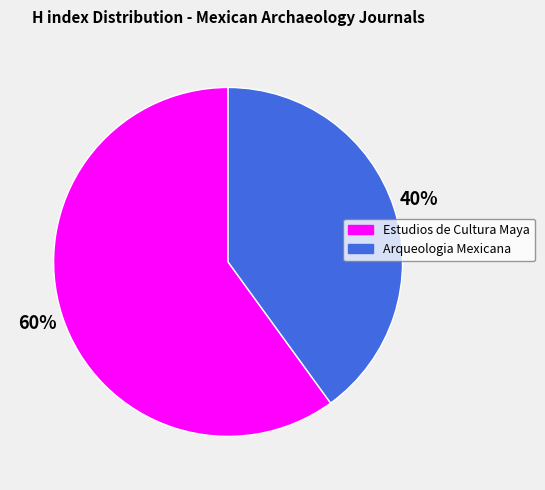

Rank the categories by value from highest to lowest.

Estudios de Cultura Maya, Arqueologia Mexicana